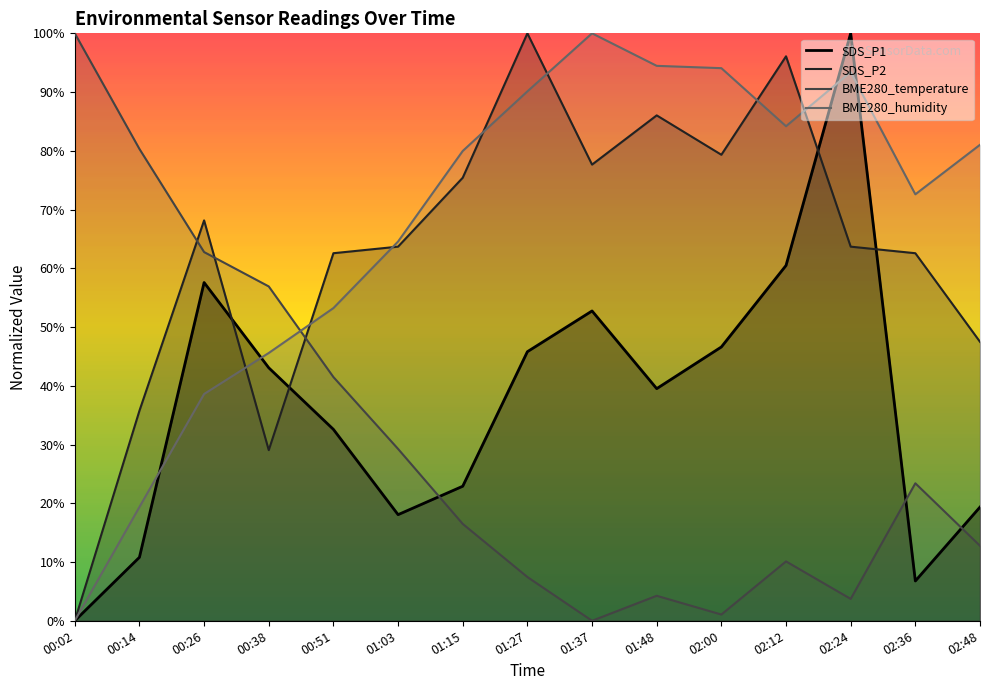

Reading left to right, transcribe all the data shown in this chart.

SDS_P1: 0.0	10.8	57.6	43.1	32.6	18.1	22.9	45.8	52.7	39.5	46.6	60.5	100.0	6.8	19.4
SDS_P2: 0.0	35.8	68.2	29.1	62.6	63.7	75.4	100.0	77.7	86.0	79.3	96.1	63.7	62.6	47.5
BME280_temperature: 100.0	80.3	62.8	56.9	41.5	29.3	16.5	7.4	0.0	4.3	1.1	10.1	3.7	23.4	12.8
BME280_humidity: 0.0	19.4	38.6	45.6	53.2	64.6	80.0	90.1	100.0	94.5	94.1	84.2	93.4	72.6	81.0